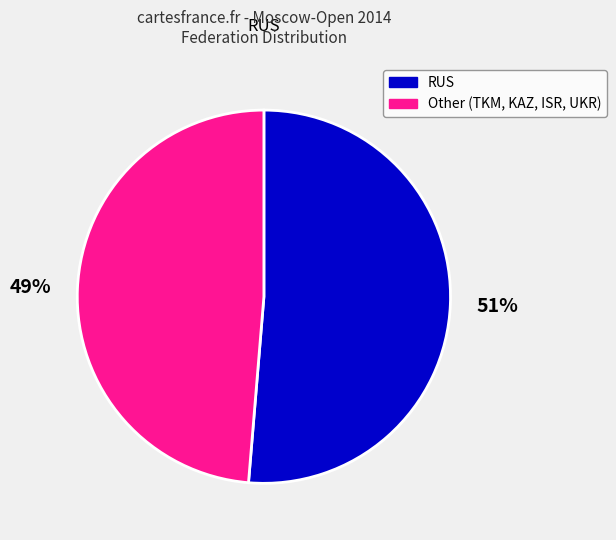

The Other slice represents 42% of the pie. True or false?

False